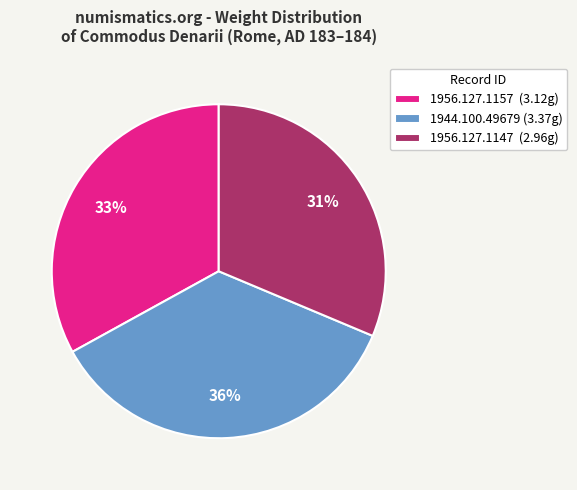

Do 1944.100.49679 (3.37g) and 1956.127.1147 (2.96g) together represent more than half of the pie?

Yes